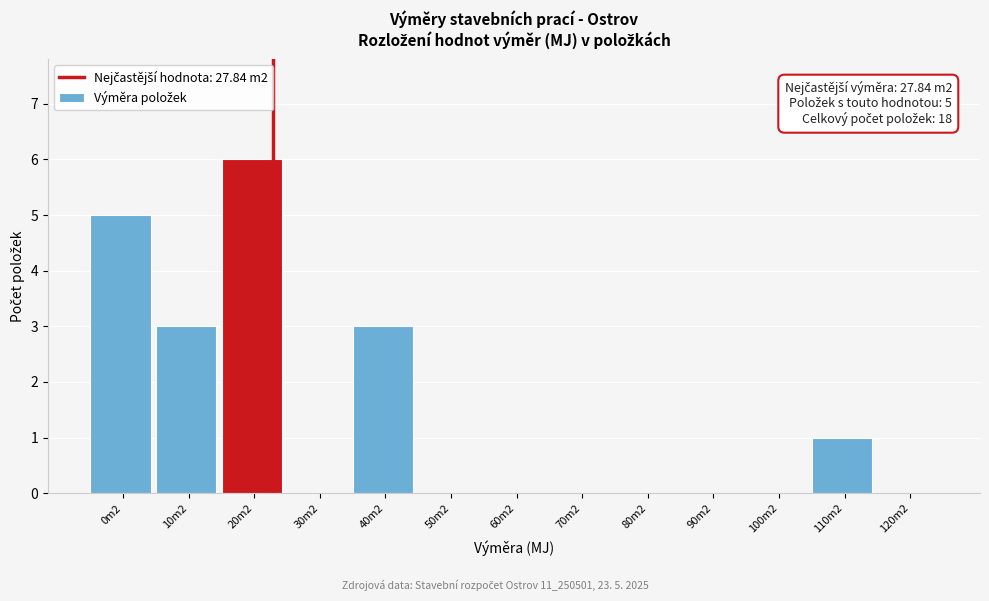

Reading left to right, transcribe all the data shown in this chart.

0m2=5	10m2=3	20m2=6	30m2=0	40m2=3	50m2=0	60m2=0	70m2=0	80m2=0	90m2=0	100m2=0	110m2=1	120m2=0